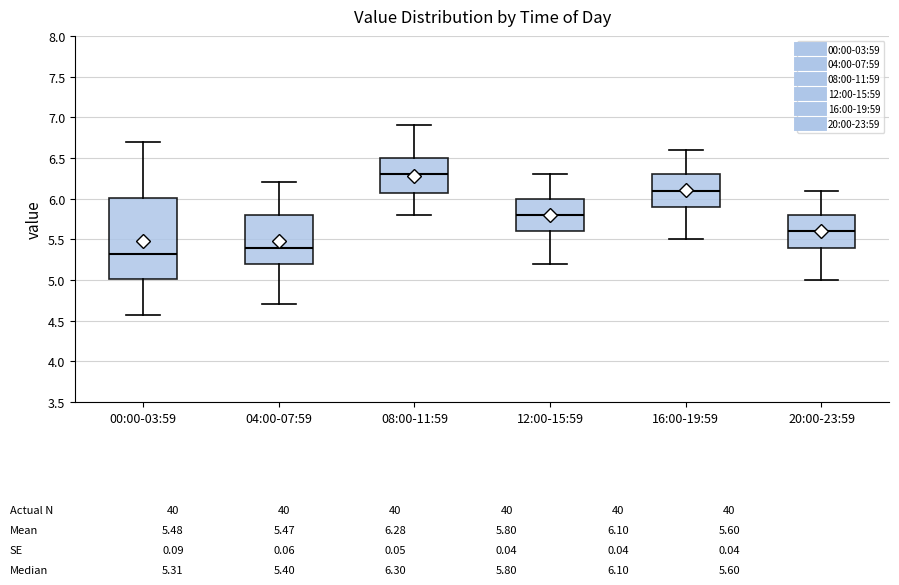

Comparing the boxes themselves (not the whiskers), which one is the tallest?

00:00-03:59